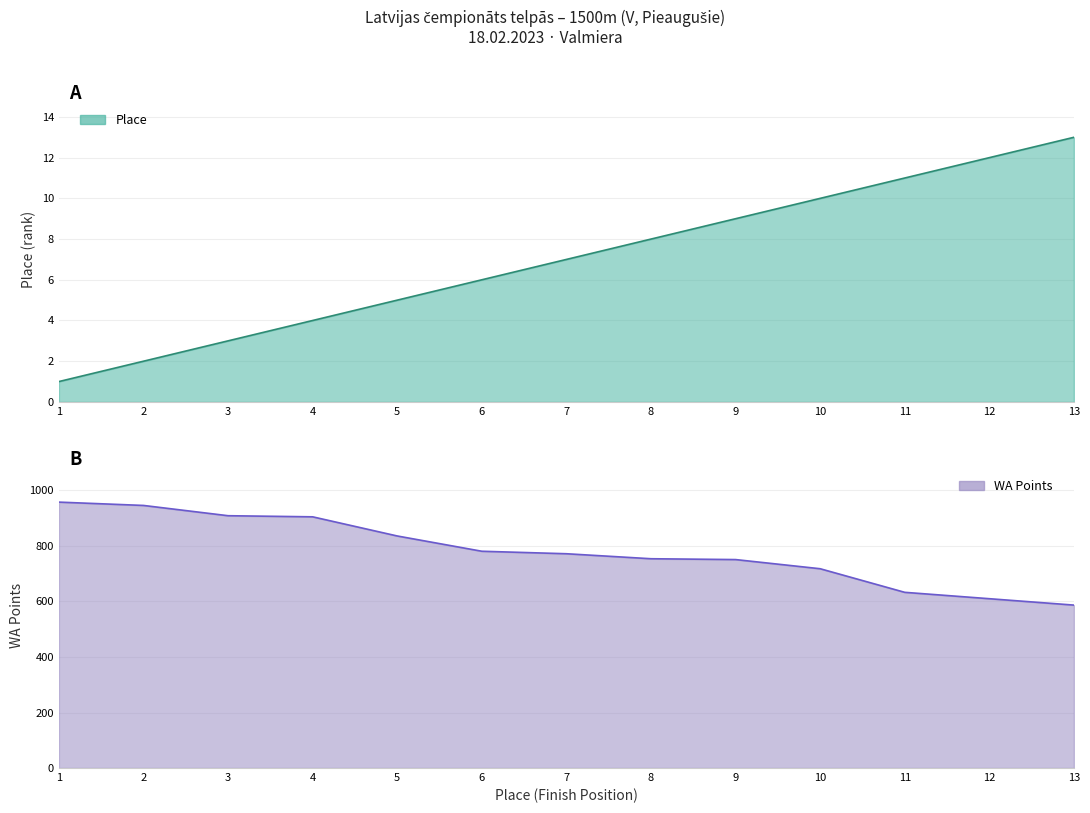

The value of Place at 2 is 2. True or false?

True